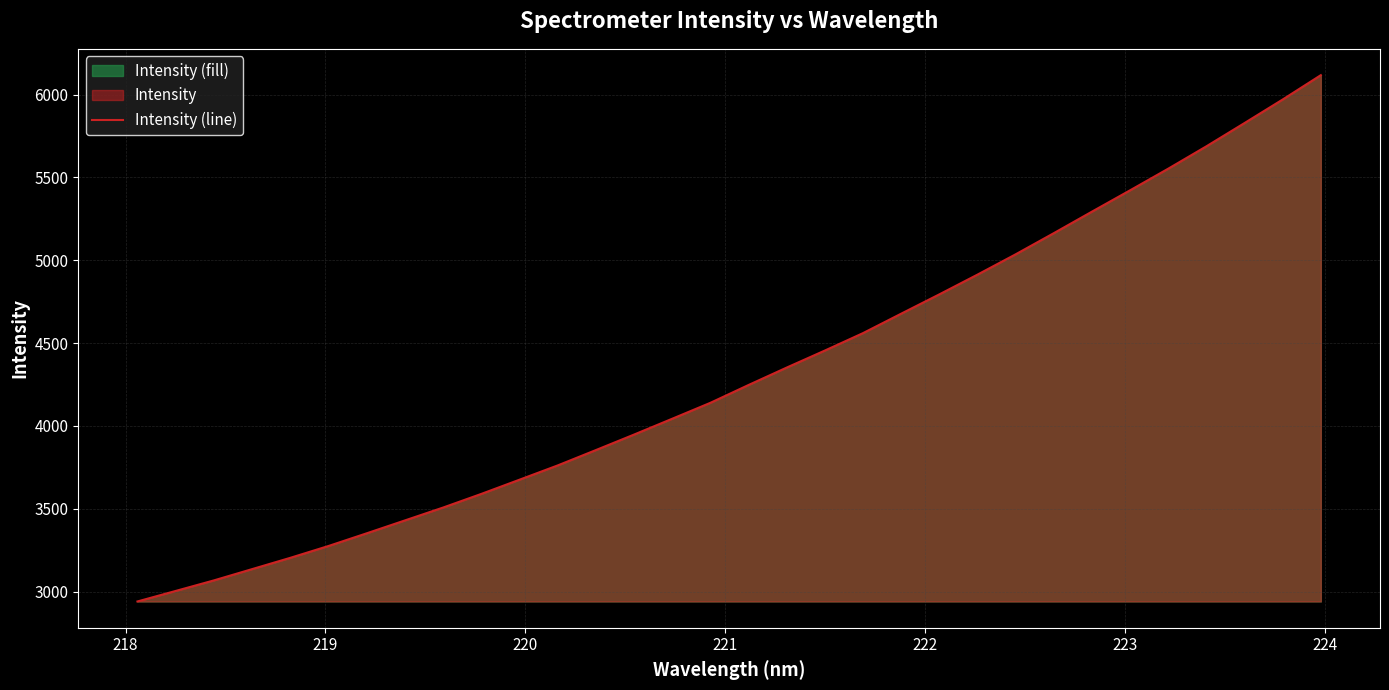

True or false: there are more than 2 points higher than both neighbors.

False